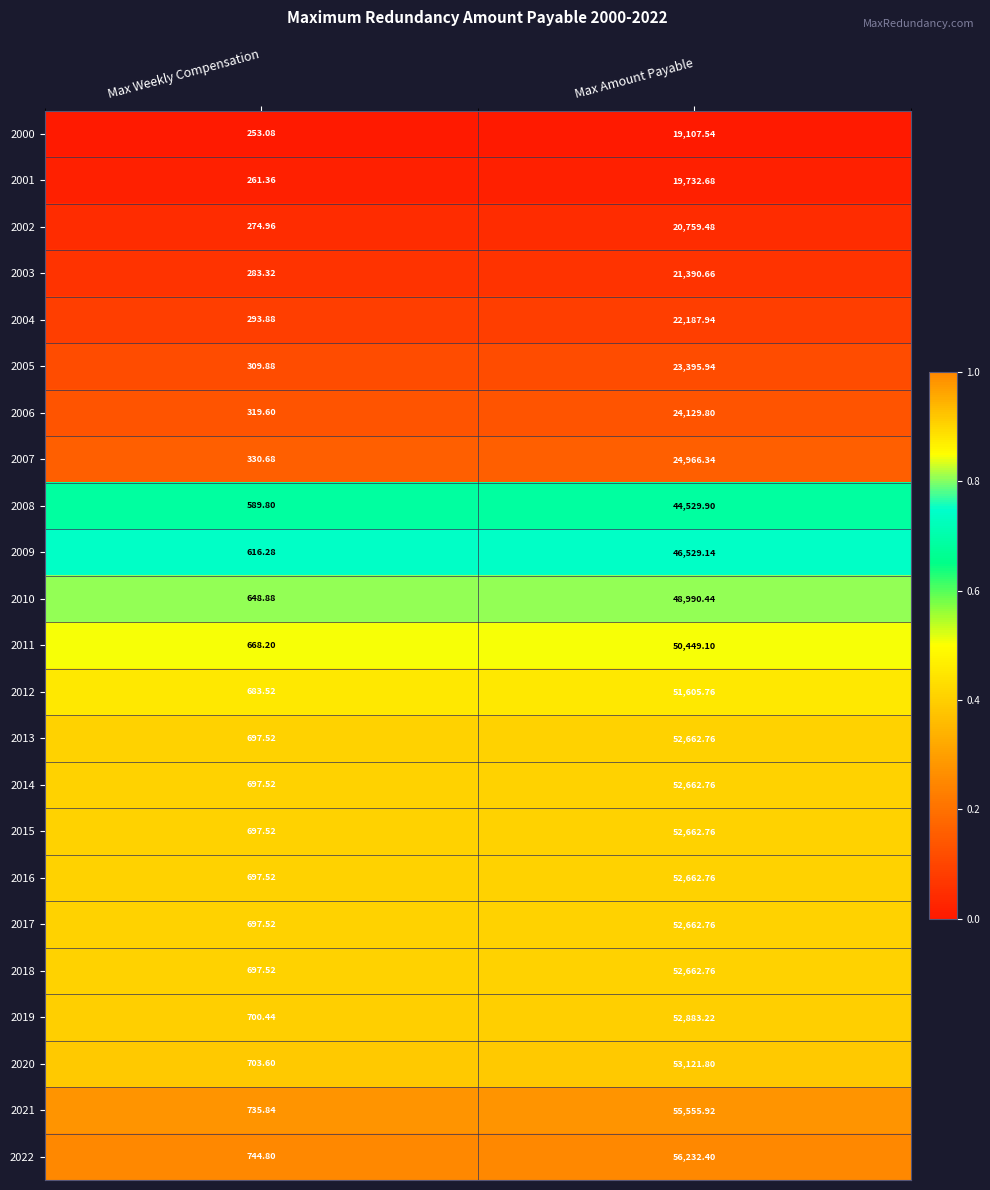

List the labels in order of 2017 value, smallest first.

Max Weekly Compensation, Max Amount Payable